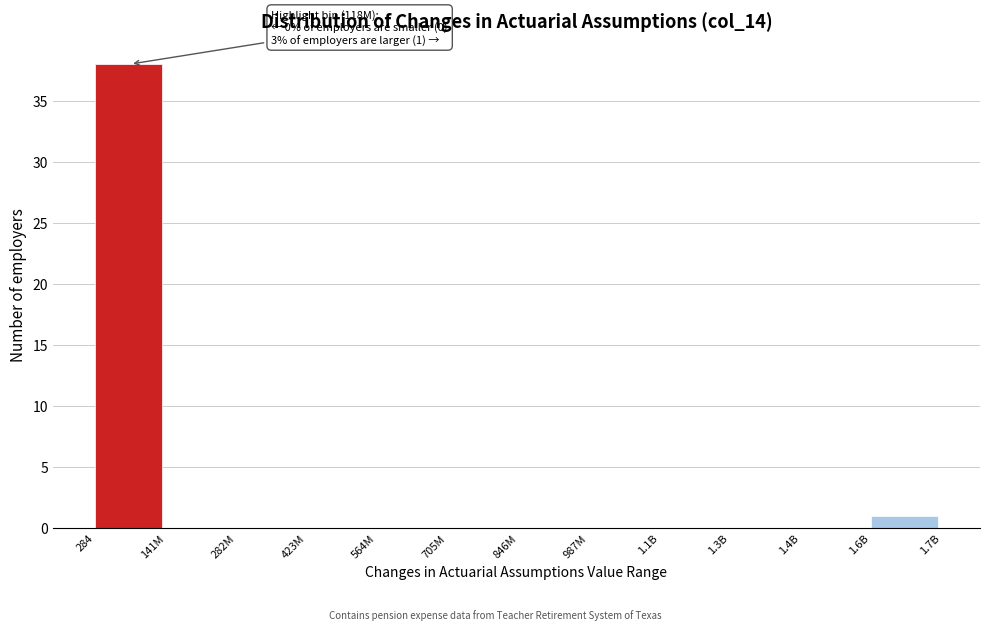

Reading right to left, extract all data points from this chart.

1.6B=1	1.4B=0	1.3B=0	1.1B=0	987M=0	846M=0	705M=0	564M=0	423M=0	282M=0	141M=0	284=38